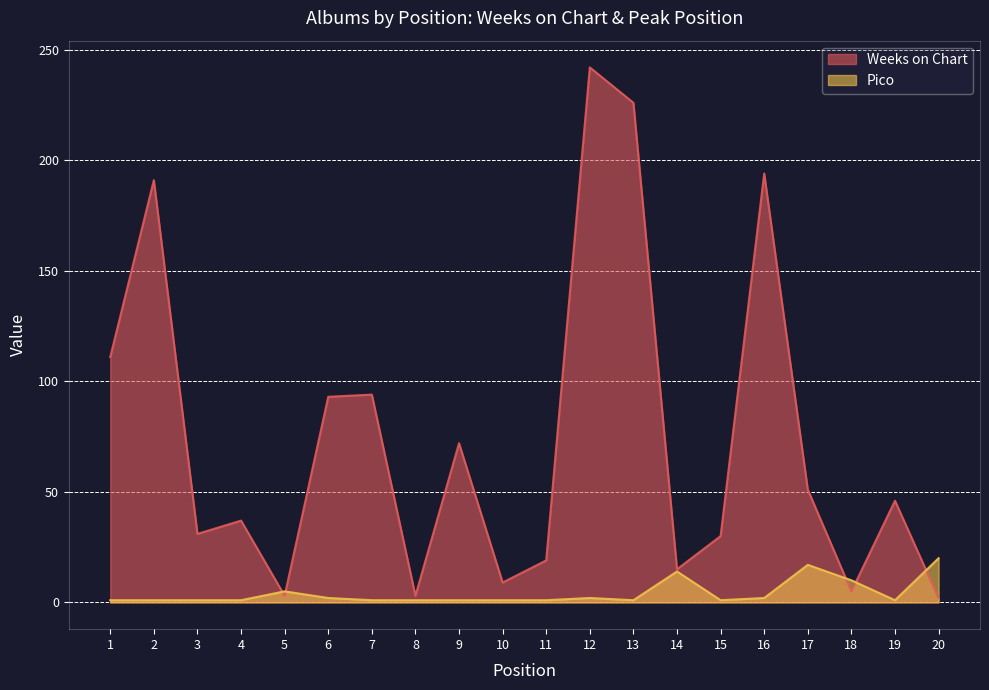

What is the value of the Weeks on Chart point at the 15th from the left?

30